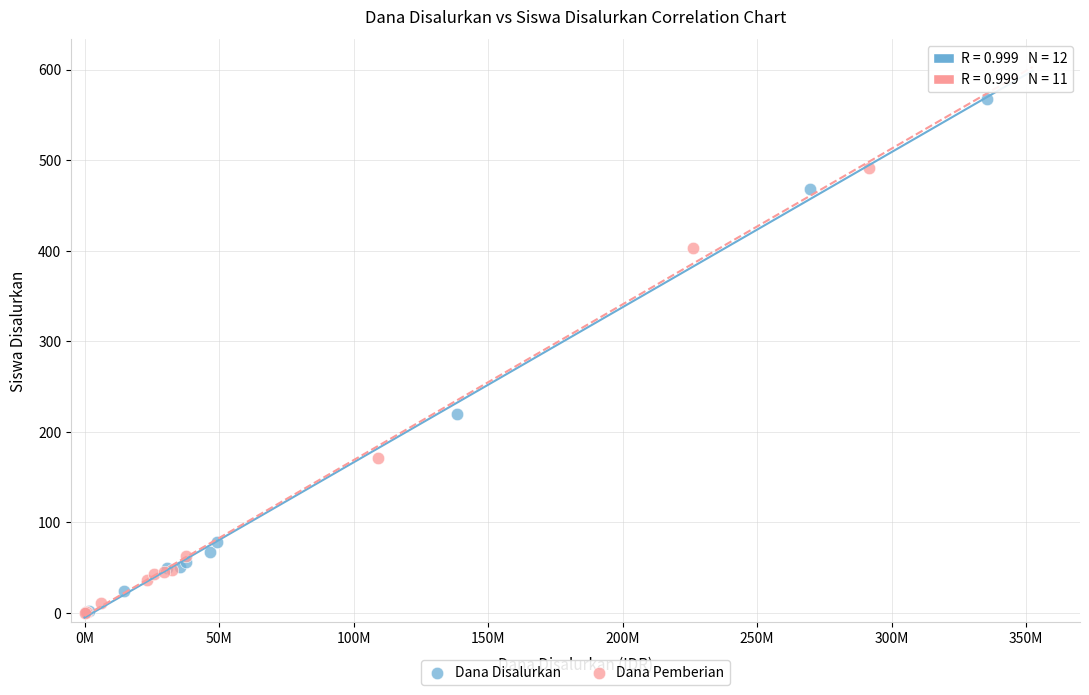

What are all the series names shown in the legend?

Dana Disalurkan, Dana Pemberian